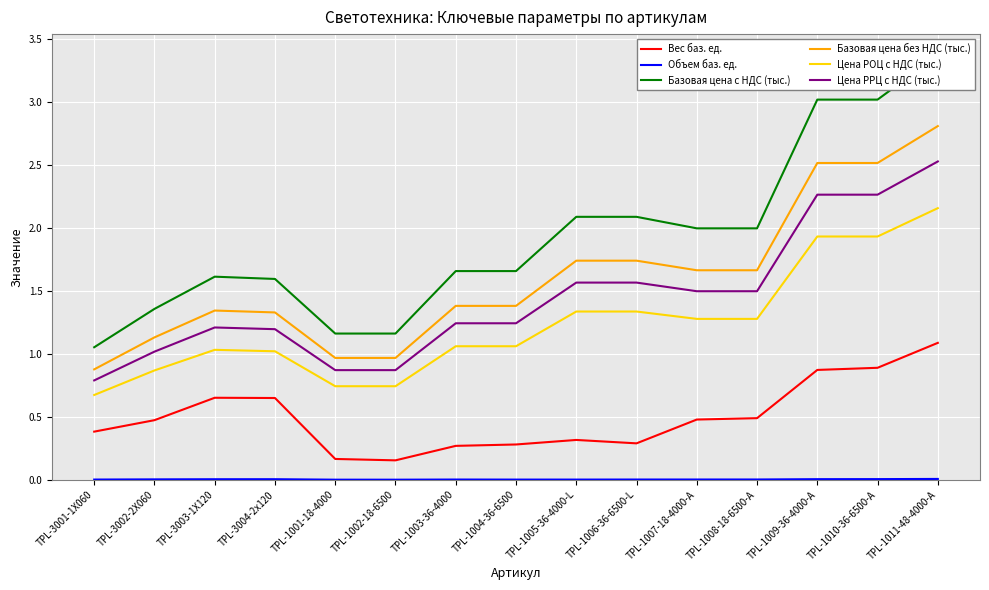

What is the total value across all series at TPL-1007-18-4000-A?

6.9